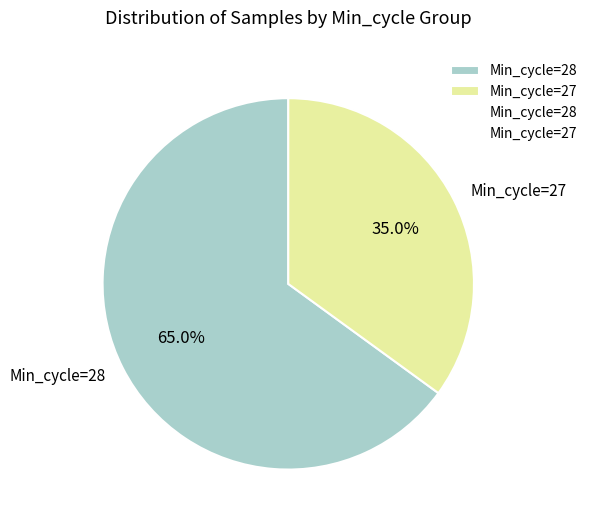

Which slice is the largest?

Min_cycle=28